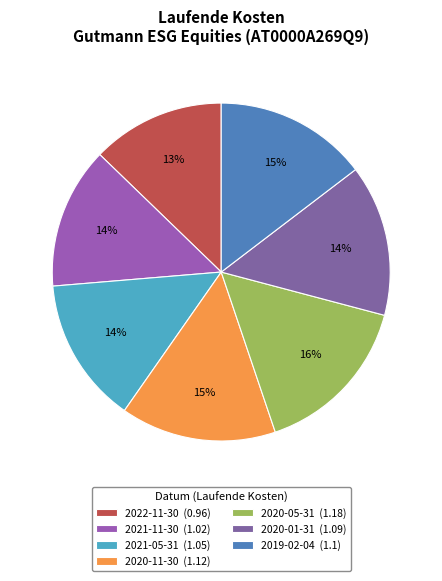

Rank the categories by value from lowest to highest.

Gutmann ESG Equities 2022-11-30, Gutmann ESG Equities 2021-11-30, Gutmann ESG Equities 2021-05-31, Gutmann ESG Equities 2020-01-31, Gutmann ESG Equities 2019-02-04, Gutmann ESG Equities 2020-11-30, Gutmann ESG Equities 2020-05-31